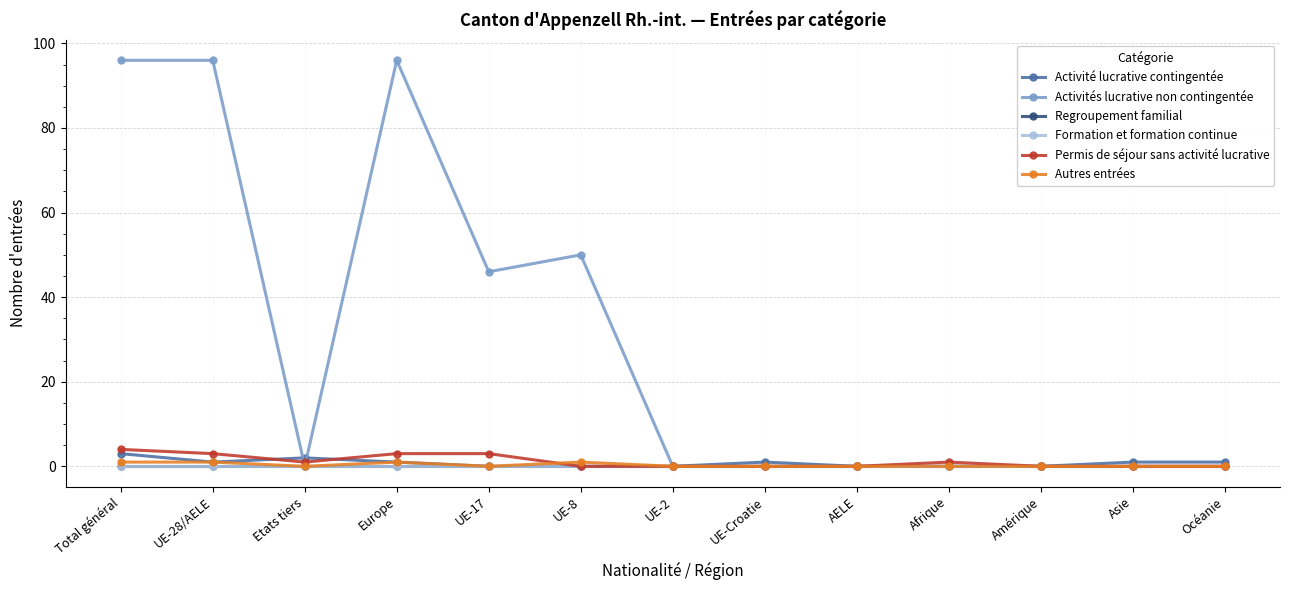

Is this an area chart (filled region under the line)?

No